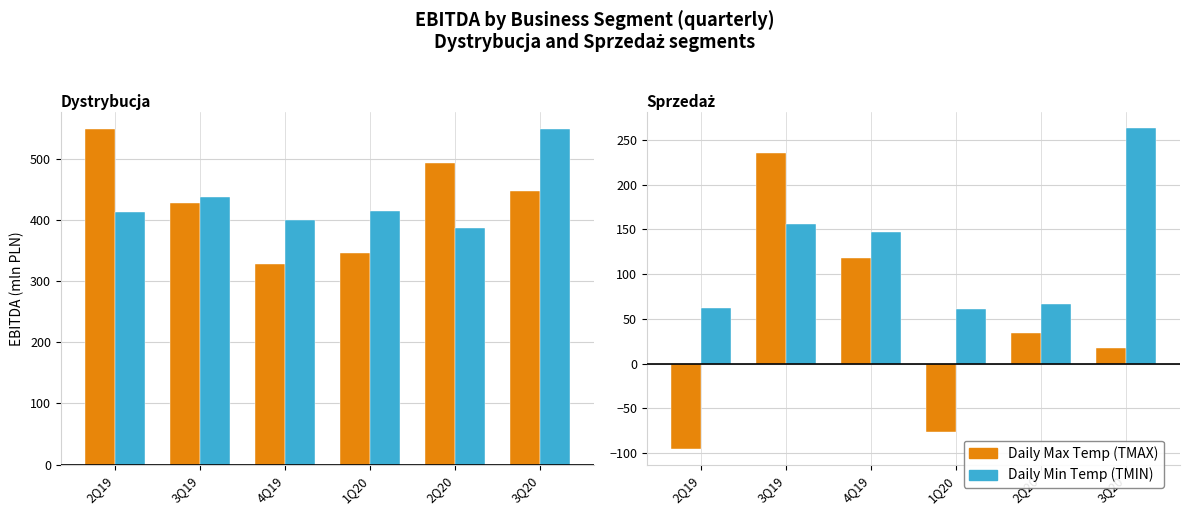

At 2Q19, list the series in order from smallest to largest.

Daily Max Temp (TMAX), Daily Min Temp (TMIN)